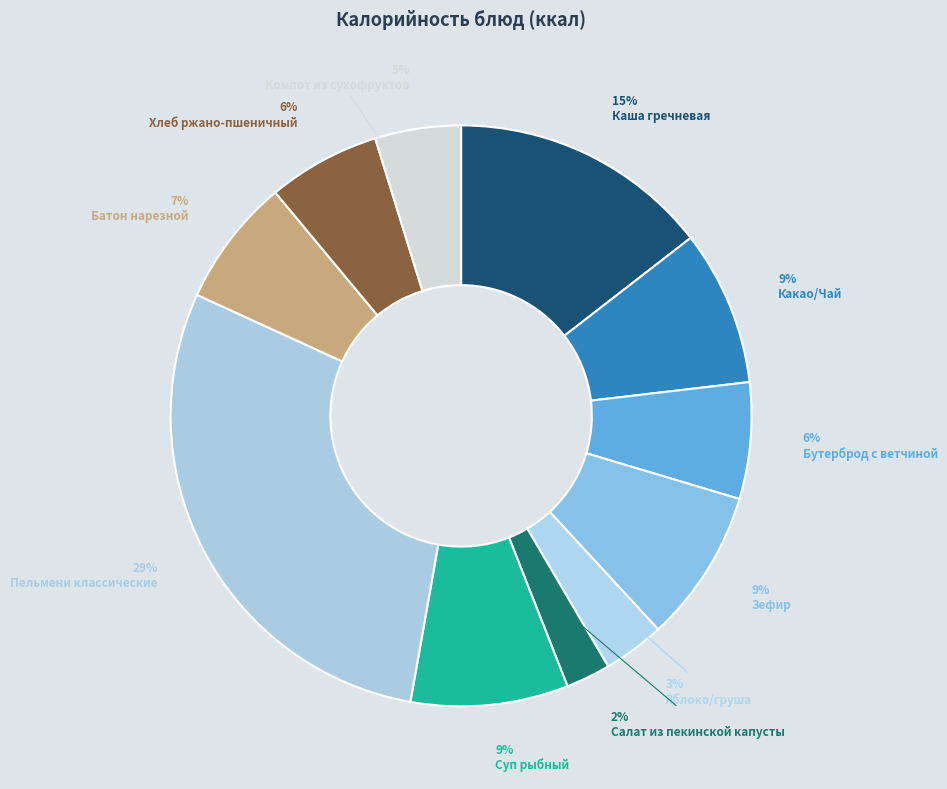

How many slices are in this pie chart?

11